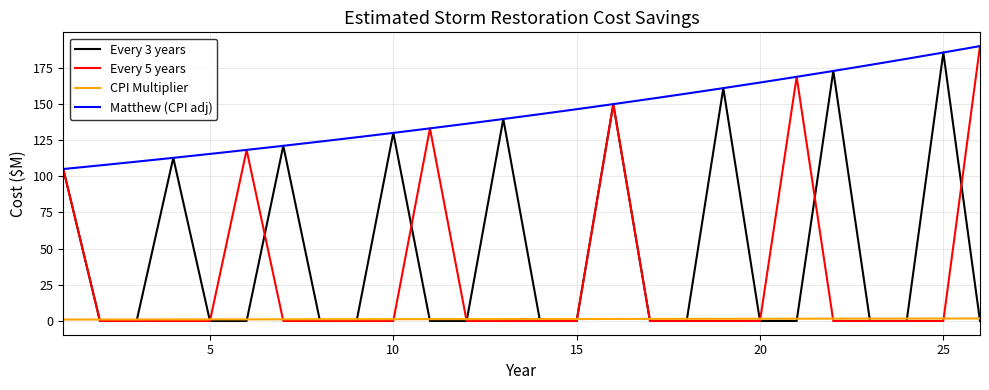

What is the greatest value displayed?

189.9